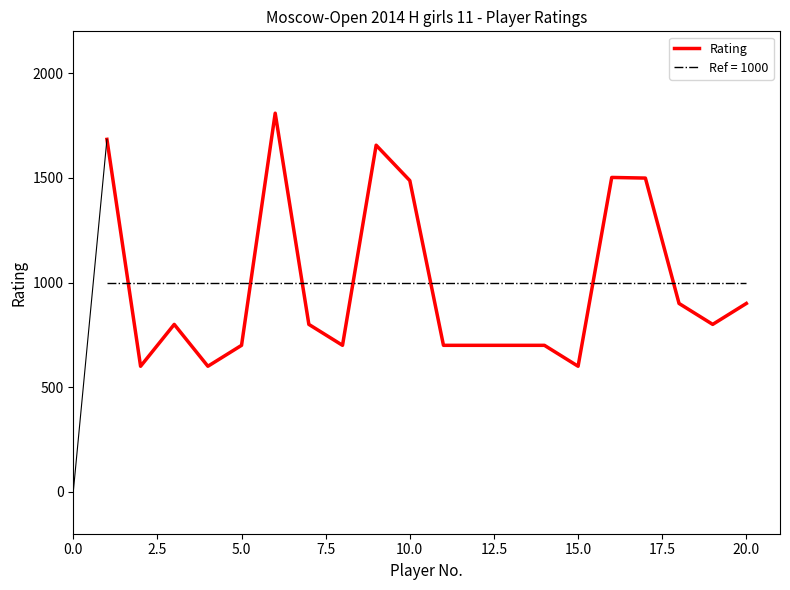

The chart shows a value of 235 at 18. True or false?

False